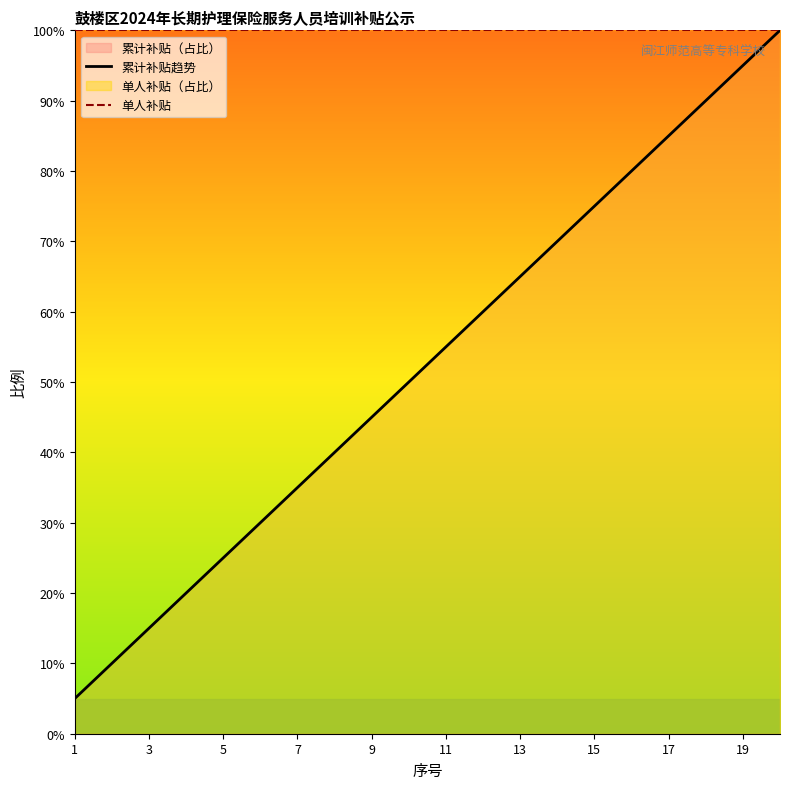

At which label is 单人补贴 closest to 100?

1